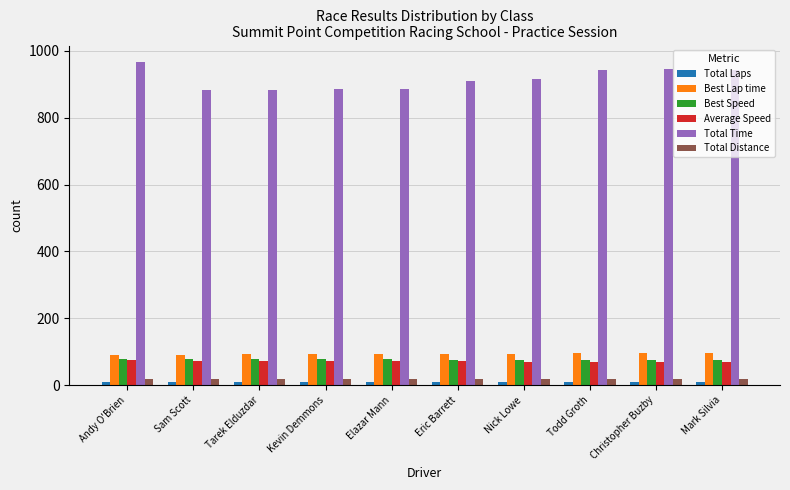

Is it true that Best Speed equals 21.6 at Nick Lowe?

False